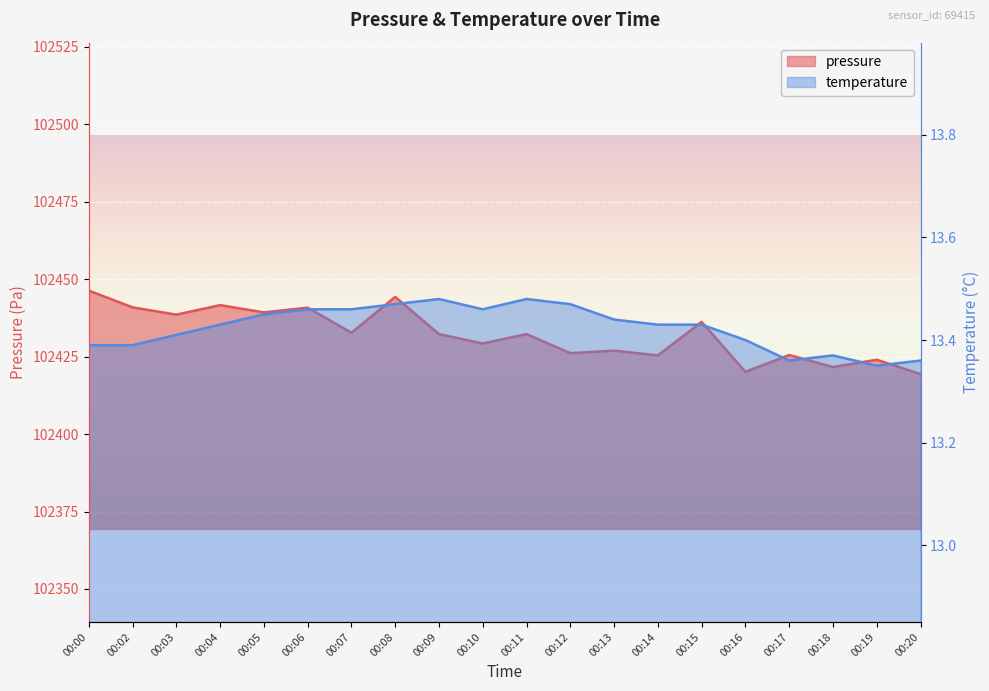

In temperature, how many points are higher than both neighbors (excluding endpoints)?

3